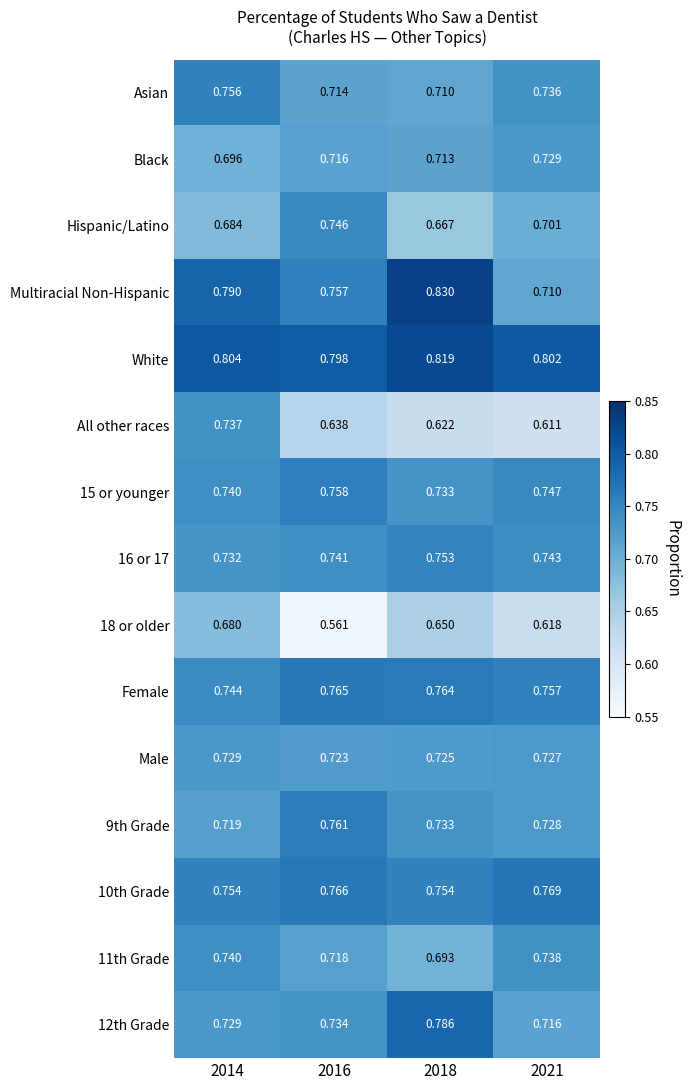

Which series has the largest total across all categories?

White